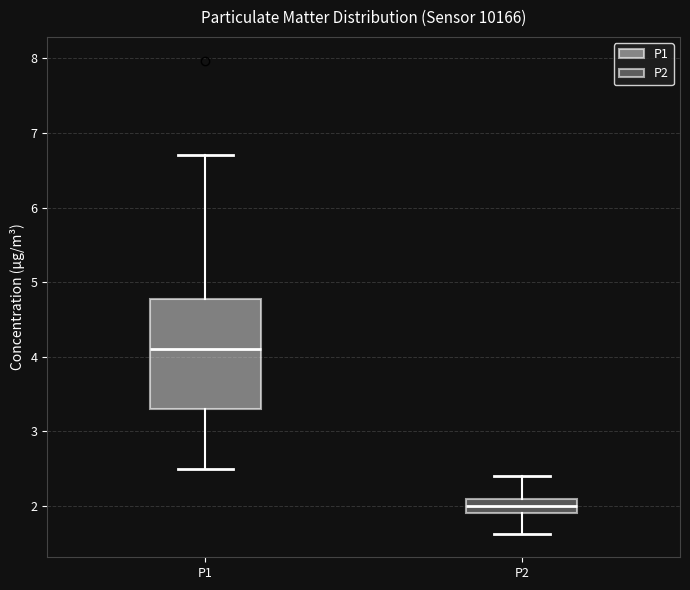

Comparing the boxes themselves (not the whiskers), which one is the tallest?

P1